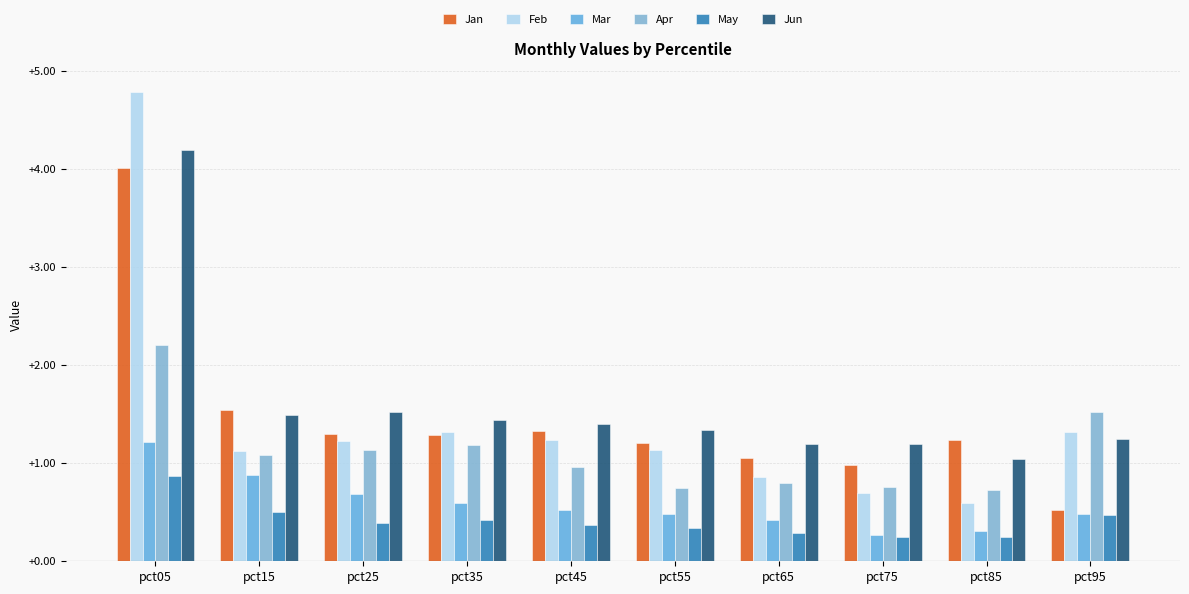

What is the sum of the Feb values at pct75 and pct55?

1.8